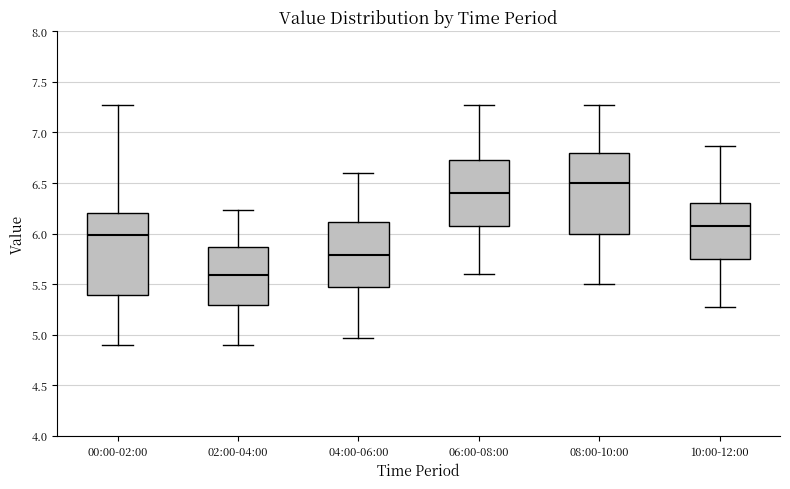

Reading left to right, read every box against the y-axis: the position of its median line, the range the box covers, and the ends of its whiskers. The values are not printed on the chart, so give them approximately, as read against the axis.

00:00-02:00: median 6.00, box 5.40 to 6.20, whiskers 4.90 to 7.25
02:00-04:00: median 5.60, box 5.30 to 5.85, whiskers 4.90 to 6.25
04:00-06:00: median 5.80, box 5.45 to 6.10, whiskers 4.95 to 6.60
06:00-08:00: median 6.40, box 6.10 to 6.75, whiskers 5.60 to 7.25
08:00-10:00: median 6.50, box 6.00 to 6.80, whiskers 5.50 to 7.25
10:00-12:00: median 6.05, box 5.75 to 6.30, whiskers 5.25 to 6.85